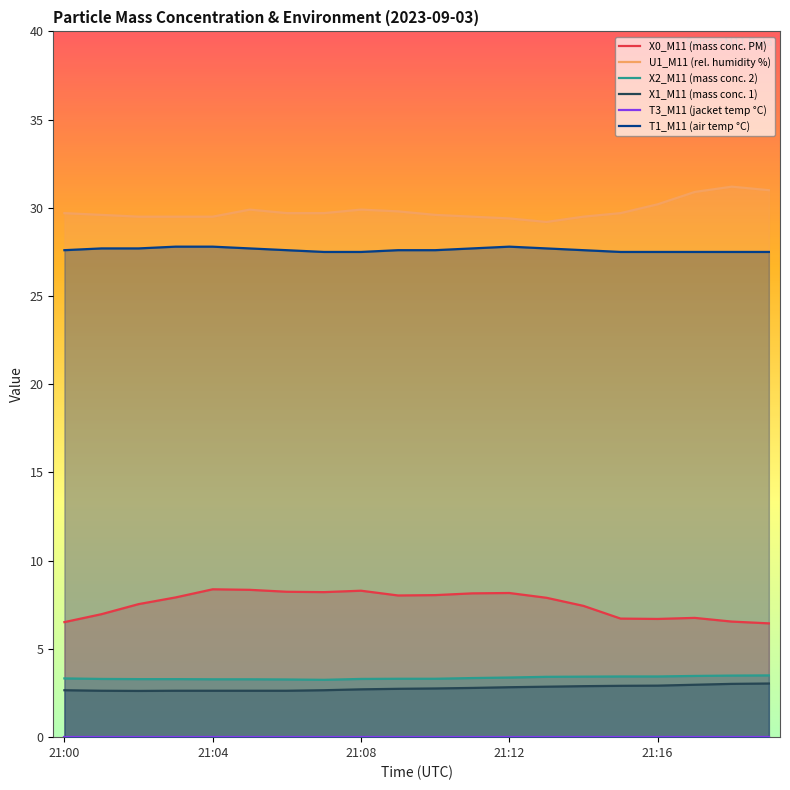

True or false: T1_M11 (air temp °C) has a value of 38.4 at 21:16.

False